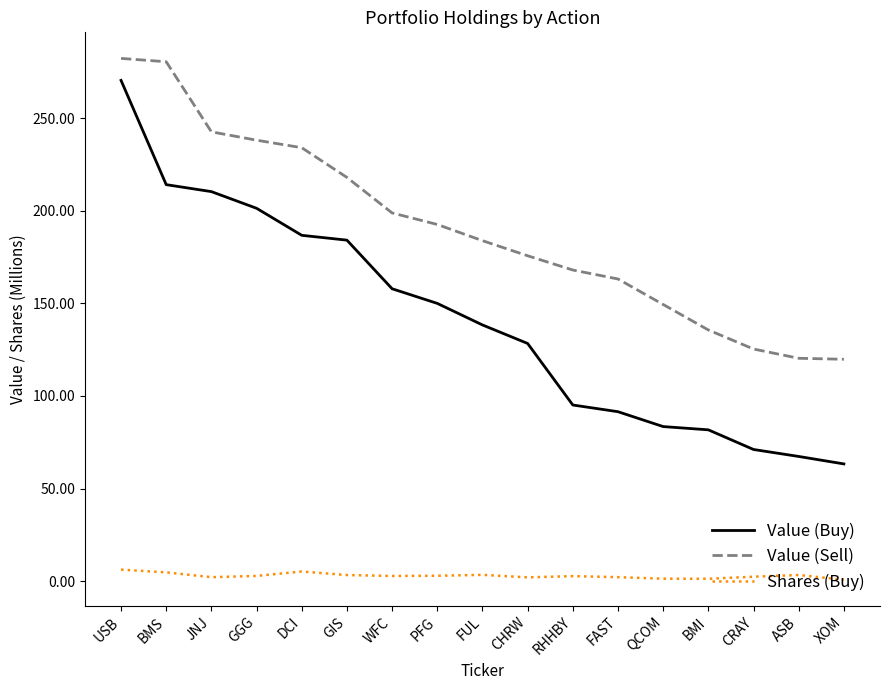

What is the difference between the maximum and minimum values in the Value (Buy) series?

207.1